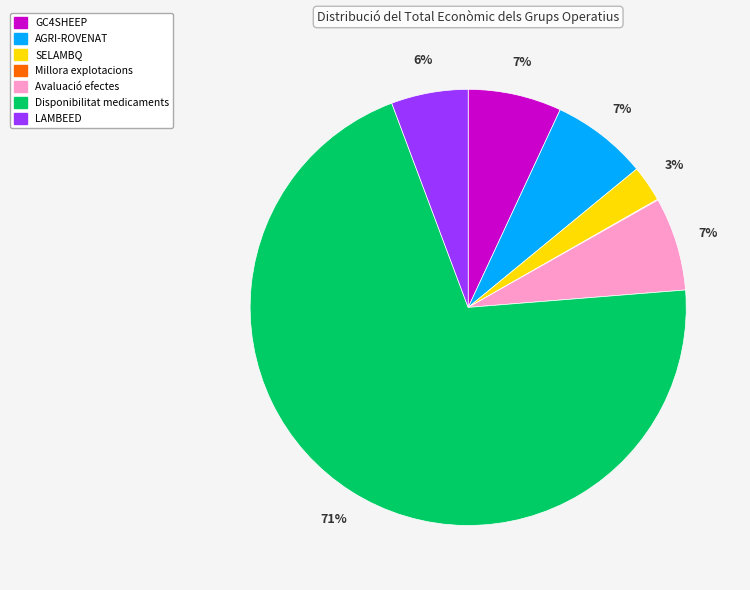

To the nearest percent, what is the average slice percentage?

14%